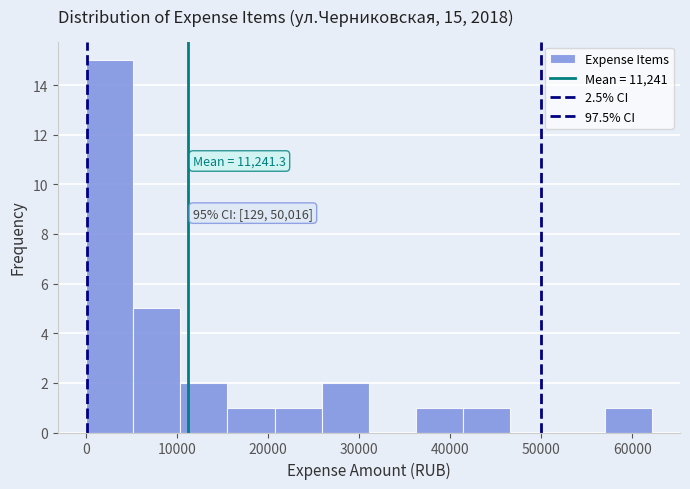

Which range on the x-axis has the tallest bar?

0 to 5000